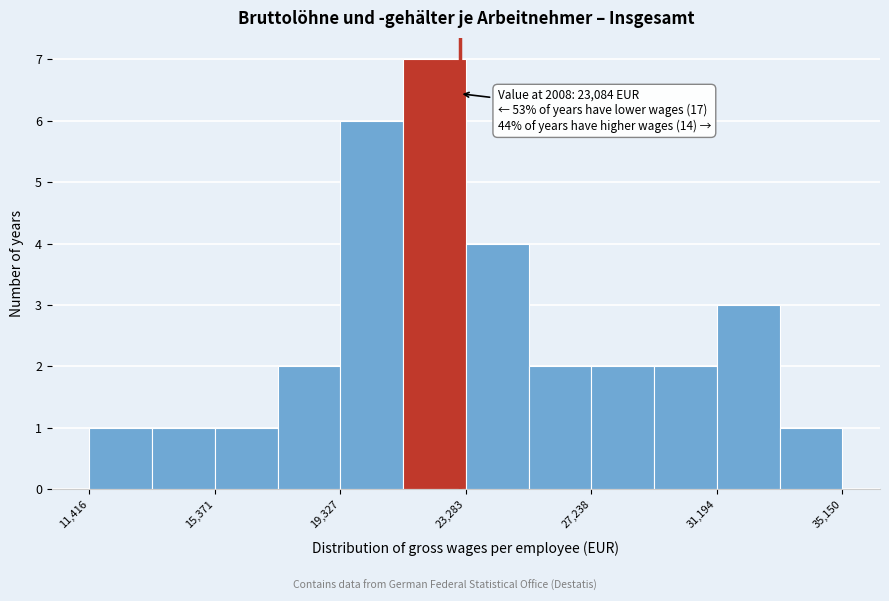

Read against the x-axis, roughly where is the centre of the tallest bar?

22500